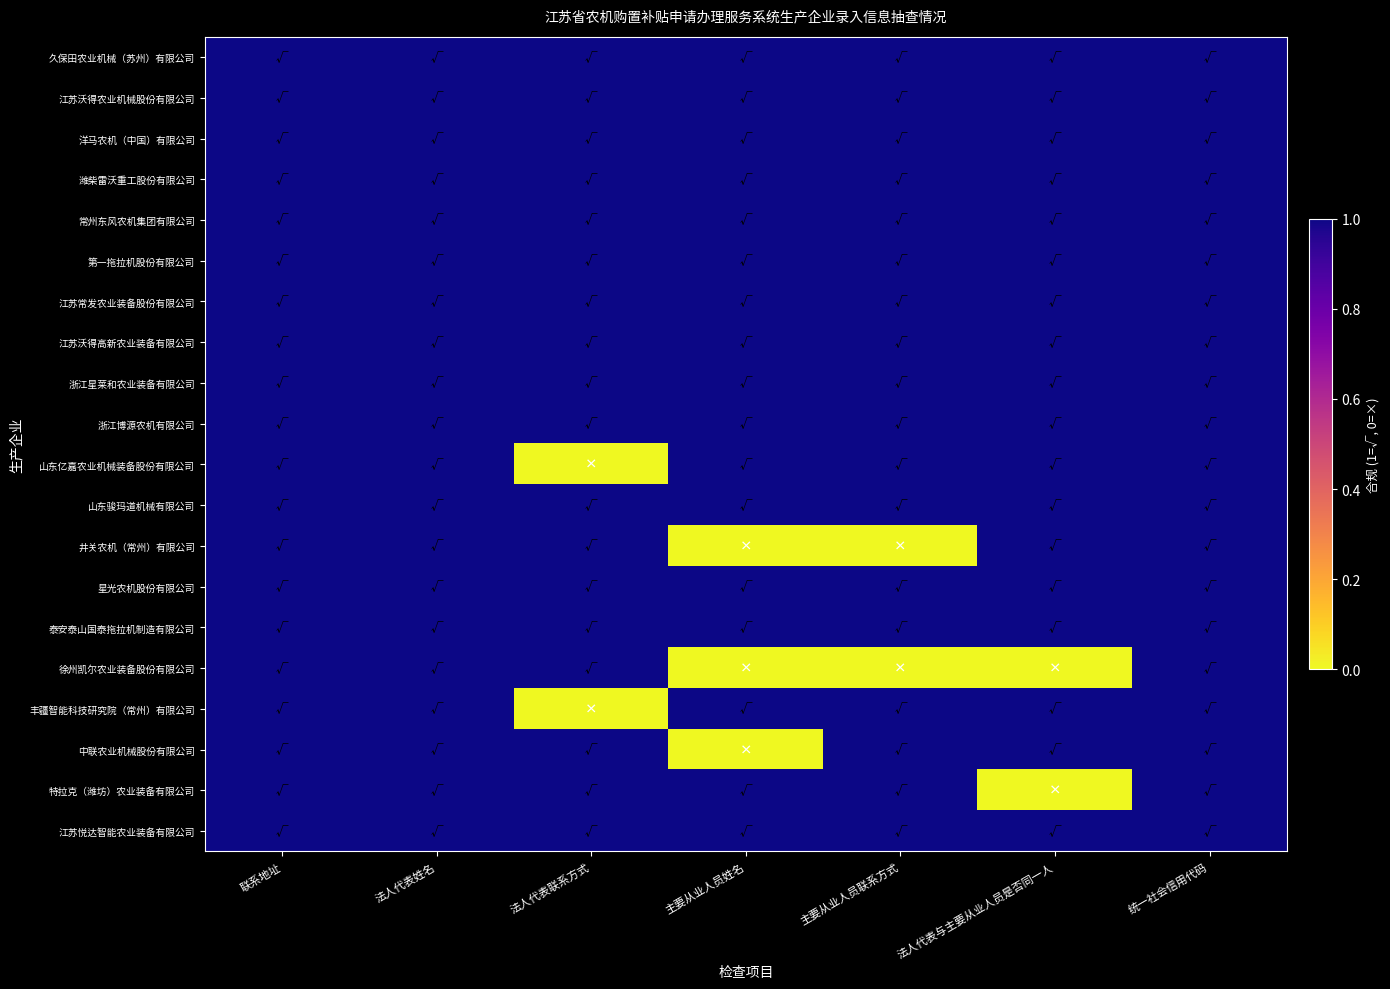

Reading left to right, extract all data points from this chart.

久保田农业机械（苏州）有限公司: 联系地址=1	法人代表姓名=1	法人代表联系方式=1	主要从业人员姓名=1	主要从业人员联系方式=1	法人代表与主要从业人员是否同一人=1	统一社会信用代码=1
江苏沃得农业机械股份有限公司: 联系地址=1	法人代表姓名=1	法人代表联系方式=1	主要从业人员姓名=1	主要从业人员联系方式=1	法人代表与主要从业人员是否同一人=1	统一社会信用代码=1
洋马农机（中国）有限公司: 联系地址=1	法人代表姓名=1	法人代表联系方式=1	主要从业人员姓名=1	主要从业人员联系方式=1	法人代表与主要从业人员是否同一人=1	统一社会信用代码=1
潍柴雷沃重工股份有限公司: 联系地址=1	法人代表姓名=1	法人代表联系方式=1	主要从业人员姓名=1	主要从业人员联系方式=1	法人代表与主要从业人员是否同一人=1	统一社会信用代码=1
常州东风农机集团有限公司: 联系地址=1	法人代表姓名=1	法人代表联系方式=1	主要从业人员姓名=1	主要从业人员联系方式=1	法人代表与主要从业人员是否同一人=1	统一社会信用代码=1
第一拖拉机股份有限公司: 联系地址=1	法人代表姓名=1	法人代表联系方式=1	主要从业人员姓名=1	主要从业人员联系方式=1	法人代表与主要从业人员是否同一人=1	统一社会信用代码=1
江苏常发农业装备股份有限公司: 联系地址=1	法人代表姓名=1	法人代表联系方式=1	主要从业人员姓名=1	主要从业人员联系方式=1	法人代表与主要从业人员是否同一人=1	统一社会信用代码=1
江苏沃得高新农业装备有限公司: 联系地址=1	法人代表姓名=1	法人代表联系方式=1	主要从业人员姓名=1	主要从业人员联系方式=1	法人代表与主要从业人员是否同一人=1	统一社会信用代码=1
浙江星莱和农业装备有限公司: 联系地址=1	法人代表姓名=1	法人代表联系方式=1	主要从业人员姓名=1	主要从业人员联系方式=1	法人代表与主要从业人员是否同一人=1	统一社会信用代码=1
浙江博源农机有限公司: 联系地址=1	法人代表姓名=1	法人代表联系方式=1	主要从业人员姓名=1	主要从业人员联系方式=1	法人代表与主要从业人员是否同一人=1	统一社会信用代码=1
山东亿嘉农业机械装备股份有限公司: 联系地址=1	法人代表姓名=1	法人代表联系方式=0	主要从业人员姓名=1	主要从业人员联系方式=1	法人代表与主要从业人员是否同一人=1	统一社会信用代码=1
山东骏玛道机械有限公司: 联系地址=1	法人代表姓名=1	法人代表联系方式=1	主要从业人员姓名=1	主要从业人员联系方式=1	法人代表与主要从业人员是否同一人=1	统一社会信用代码=1
井关农机（常州）有限公司: 联系地址=1	法人代表姓名=1	法人代表联系方式=1	主要从业人员姓名=0	主要从业人员联系方式=0	法人代表与主要从业人员是否同一人=1	统一社会信用代码=1
星光农机股份有限公司: 联系地址=1	法人代表姓名=1	法人代表联系方式=1	主要从业人员姓名=1	主要从业人员联系方式=1	法人代表与主要从业人员是否同一人=1	统一社会信用代码=1
泰安泰山国泰拖拉机制造有限公司: 联系地址=1	法人代表姓名=1	法人代表联系方式=1	主要从业人员姓名=1	主要从业人员联系方式=1	法人代表与主要从业人员是否同一人=1	统一社会信用代码=1
徐州凯尔农业装备股份有限公司: 联系地址=1	法人代表姓名=1	法人代表联系方式=1	主要从业人员姓名=0	主要从业人员联系方式=0	法人代表与主要从业人员是否同一人=0	统一社会信用代码=1
丰疆智能科技研究院（常州）有限公司: 联系地址=1	法人代表姓名=1	法人代表联系方式=0	主要从业人员姓名=1	主要从业人员联系方式=1	法人代表与主要从业人员是否同一人=1	统一社会信用代码=1
中联农业机械股份有限公司: 联系地址=1	法人代表姓名=1	法人代表联系方式=1	主要从业人员姓名=0	主要从业人员联系方式=1	法人代表与主要从业人员是否同一人=1	统一社会信用代码=1
特拉克（潍坊）农业装备有限公司: 联系地址=1	法人代表姓名=1	法人代表联系方式=1	主要从业人员姓名=1	主要从业人员联系方式=1	法人代表与主要从业人员是否同一人=0	统一社会信用代码=1
江苏悦达智能农业装备有限公司: 联系地址=1	法人代表姓名=1	法人代表联系方式=1	主要从业人员姓名=1	主要从业人员联系方式=1	法人代表与主要从业人员是否同一人=1	统一社会信用代码=1